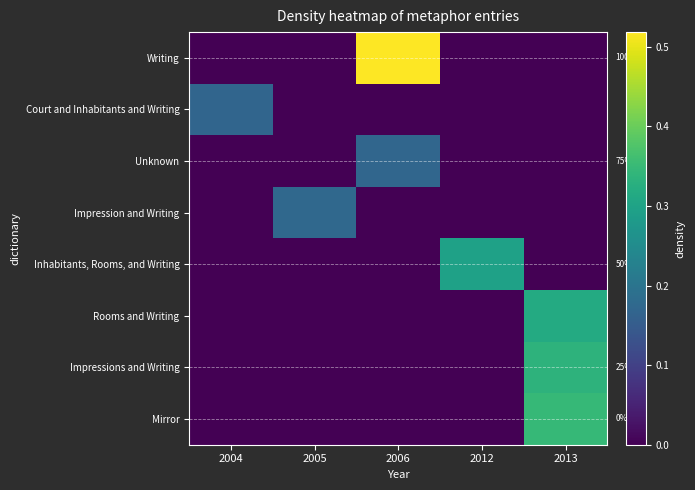

Which series has the largest total across all categories?

Writing